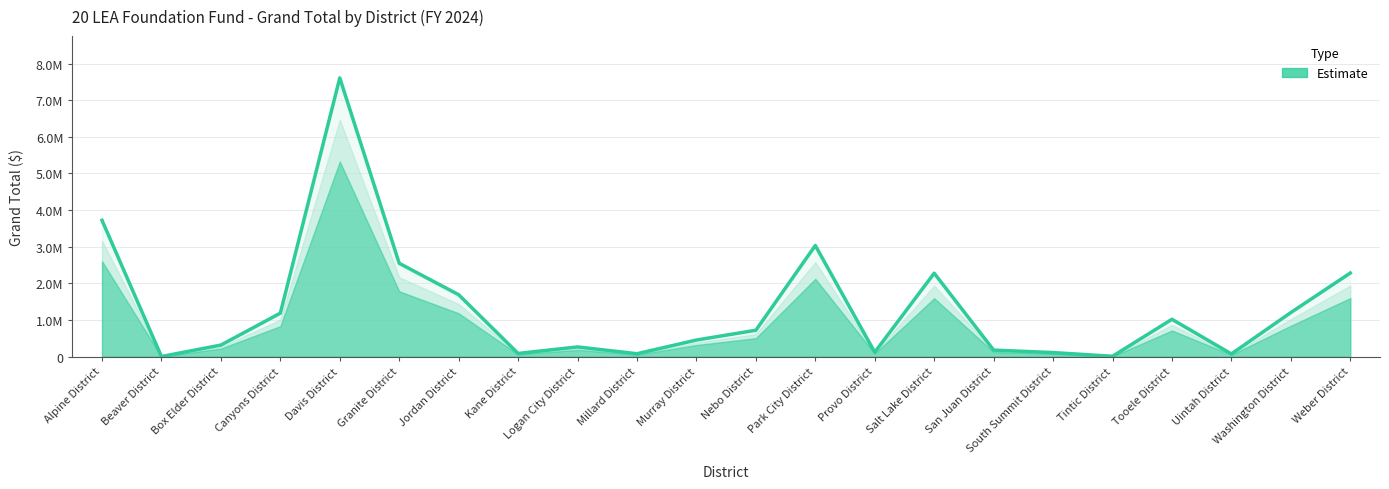

What is the average value?

1317922